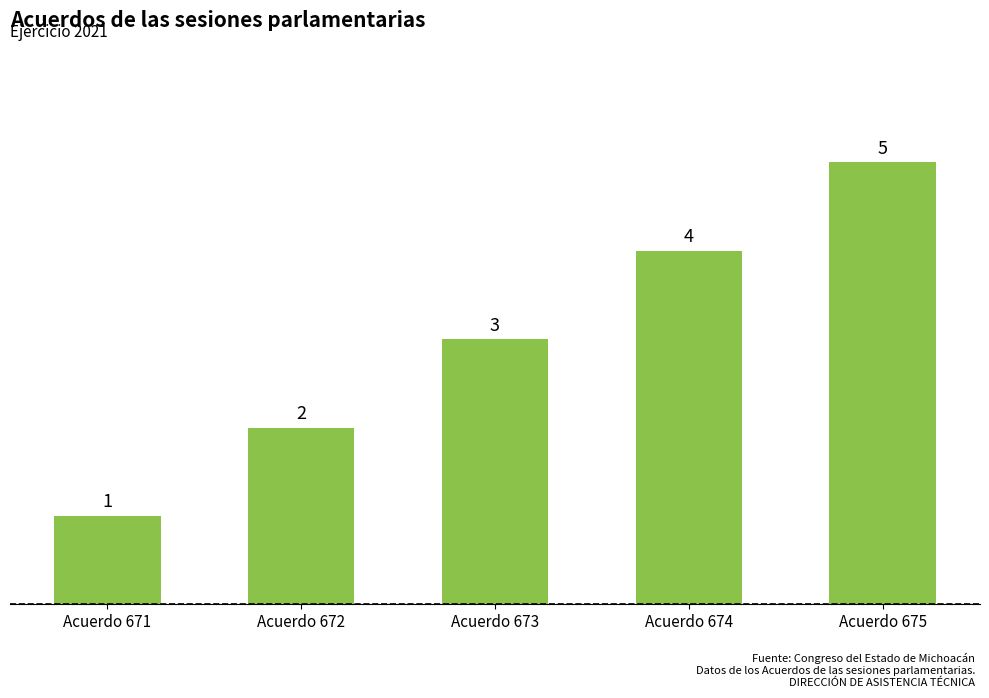

What is the difference between the second highest and second lowest values?

2